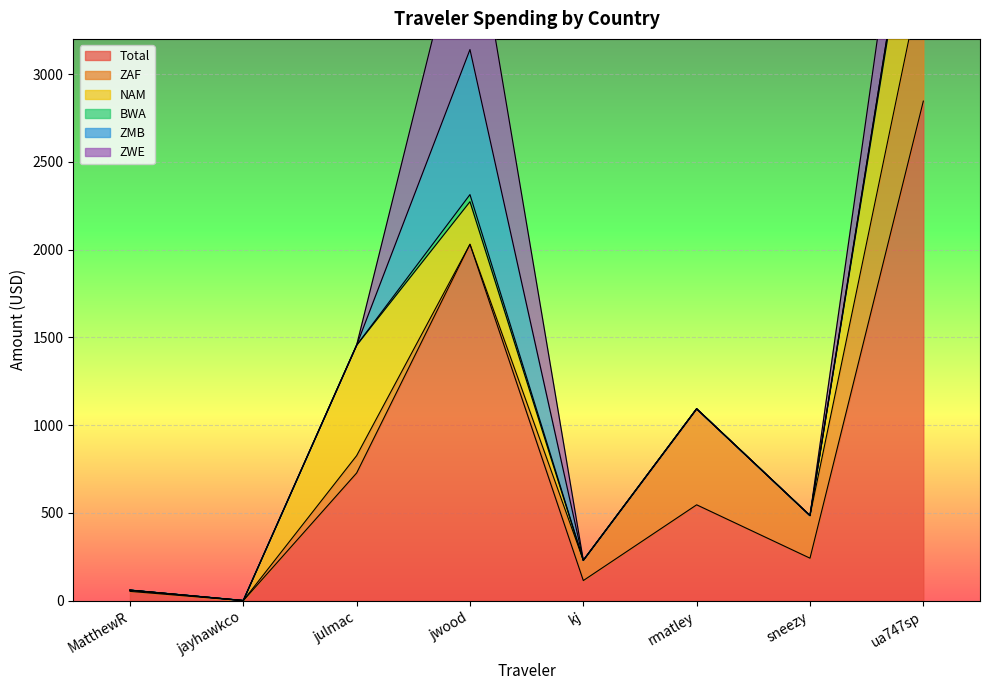

What is the difference between the second highest and minimum values in the NAM series?

629.0